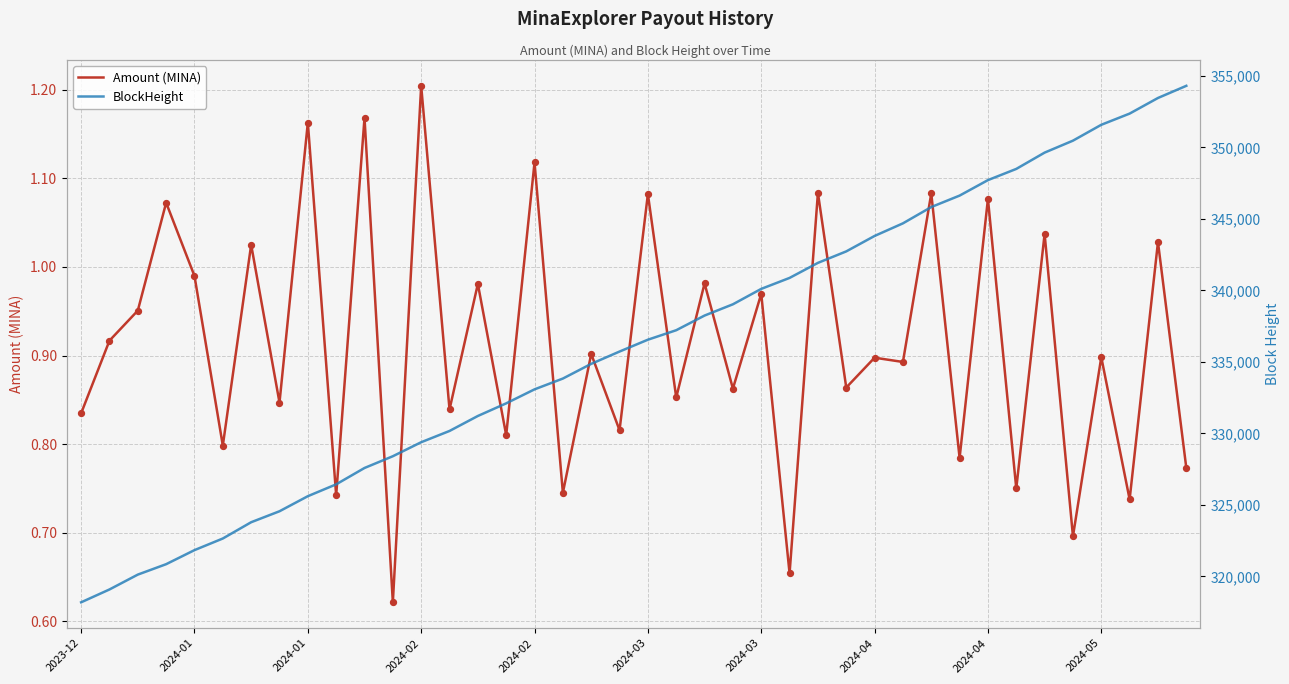

What are all the series names shown in the legend?

Amount (MINA), BlockHeight